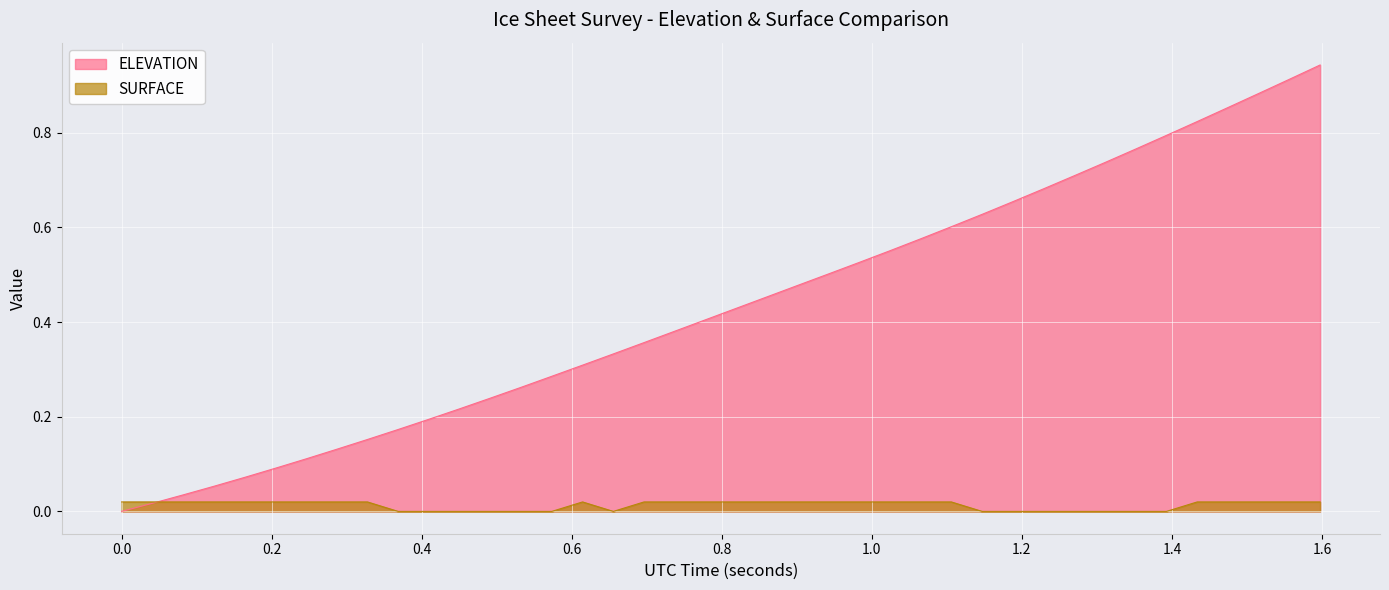

Rank the series by their average value, from lowest to highest.

SURFACE, ELEVATION